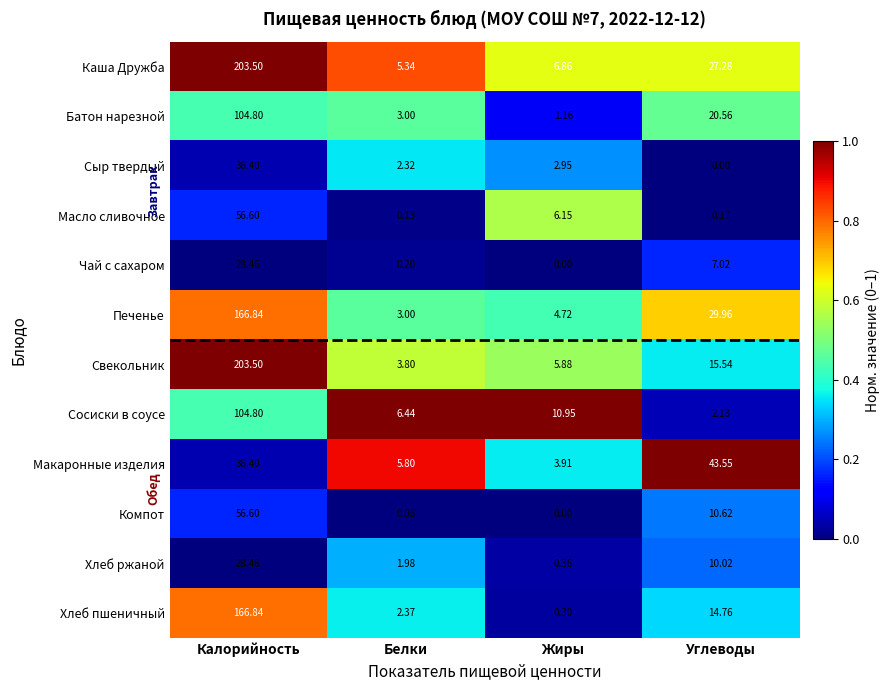

At which label does Сосиски в соусе first exceed 10?

Калорийность